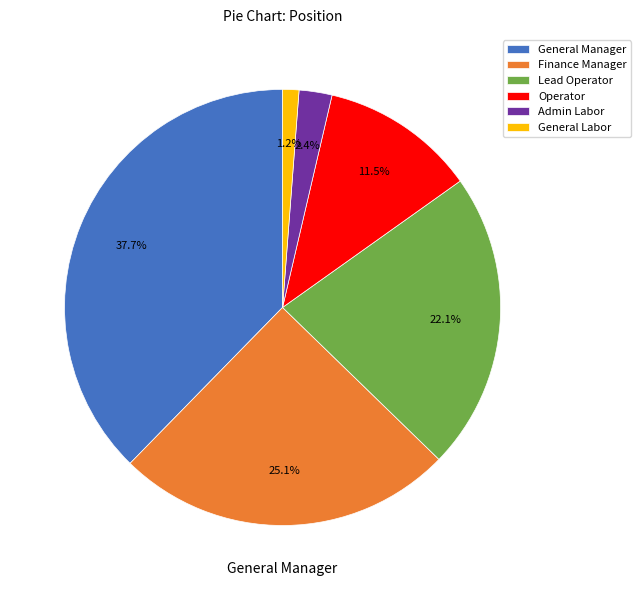

Combined, what portion of the pie is Admin Labor and Operator?

13.9%